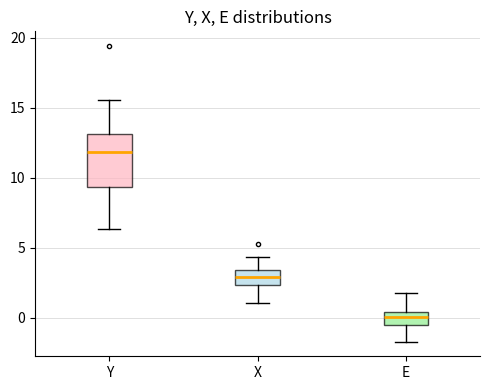

Reading left to right, transcribe this box plot: for each box, give where its median line is, the range the box spans, and where its two whiskers end, as read against the y-axis. The values are not printed on the chart, so give them approximately, as read against the axis.

Y: median 12.0, box 9.5 to 13.0, whiskers 6.5 to 15.5
X: median 3.0, box 2.5 to 3.5, whiskers 1.0 to 4.5
E: median 0.0, box -0.5 to 0.5, whiskers -1.5 to 2.0